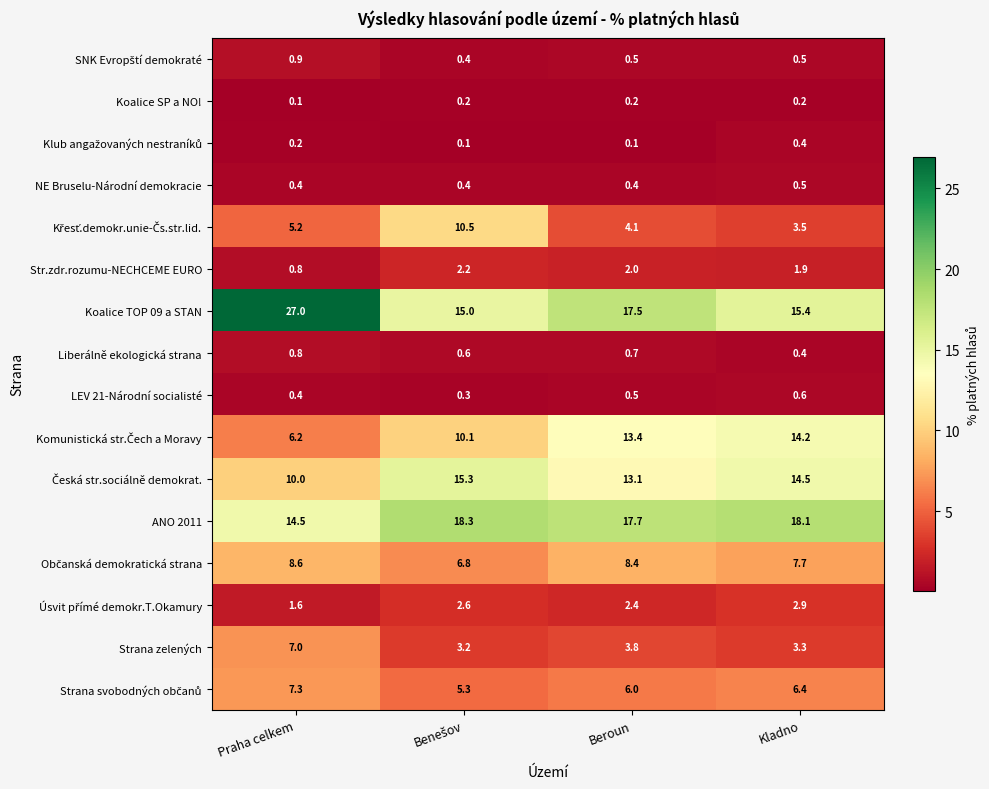

Is it true that Koalice TOP 09 a STAN equals 15.4 at Kladno?

True